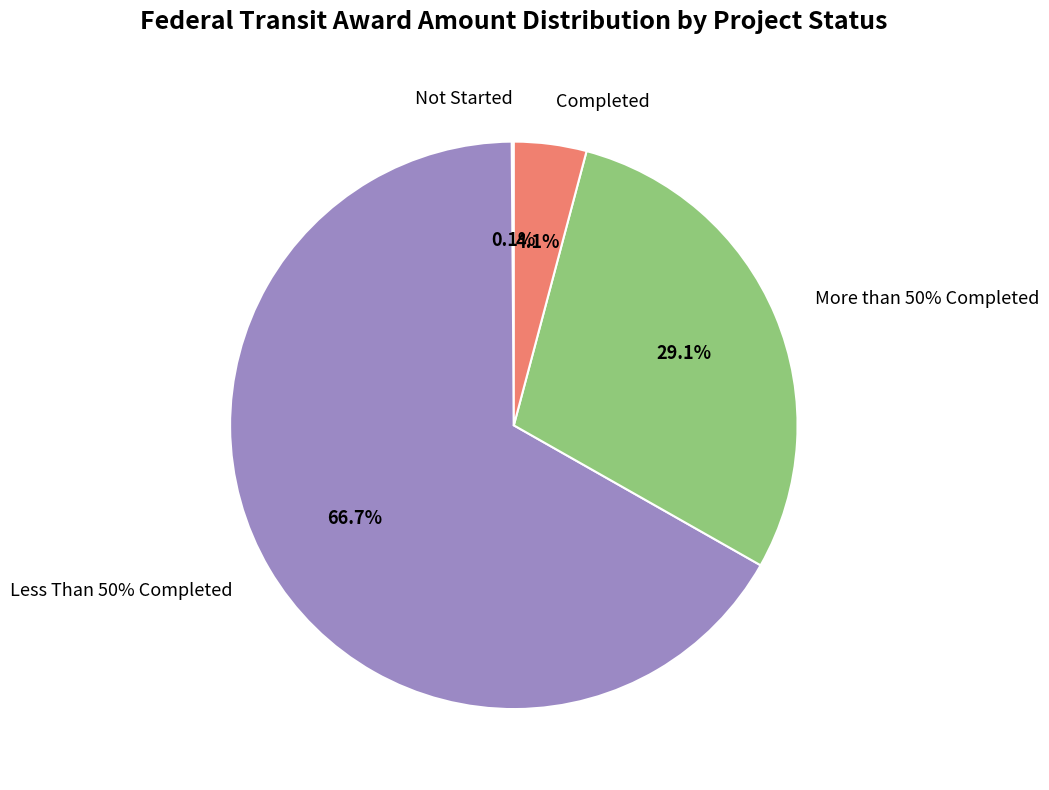

True or false: More than 50% Completed accounts for 29% of the total.

True